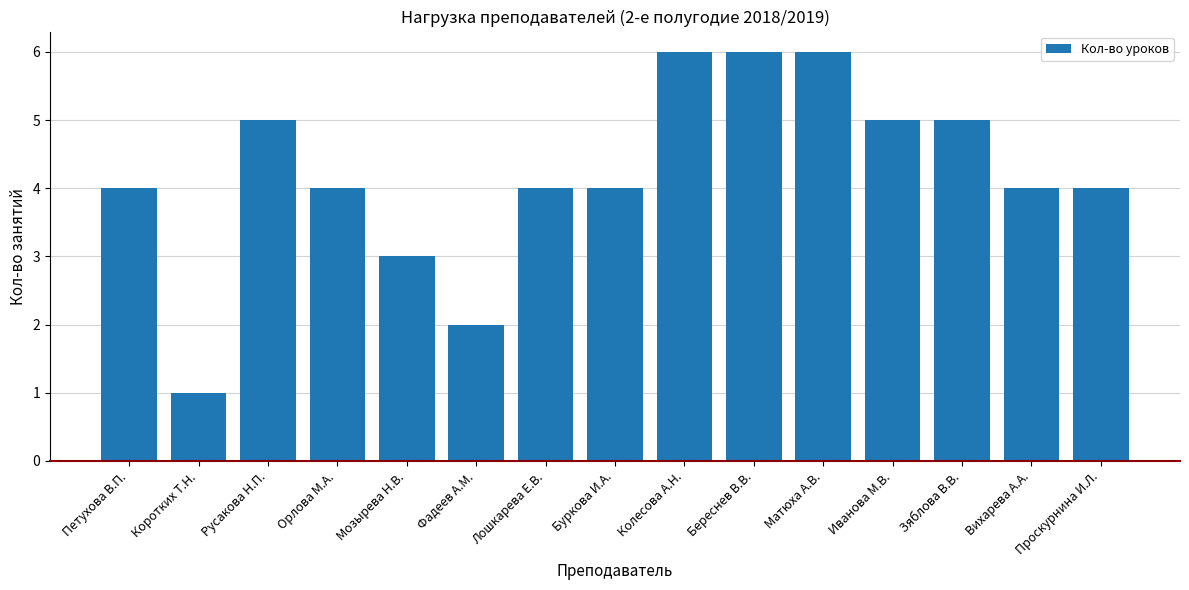

The chart shows a value of 6 at Береснев В.В.. True or false?

True